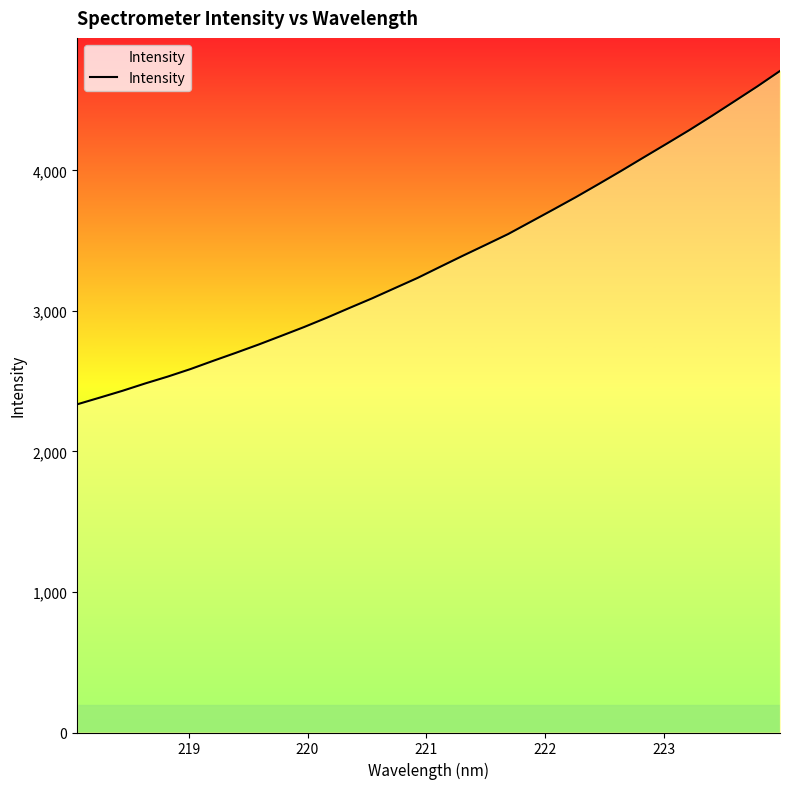

What is the difference between the maximum and minimum values?

2371.9